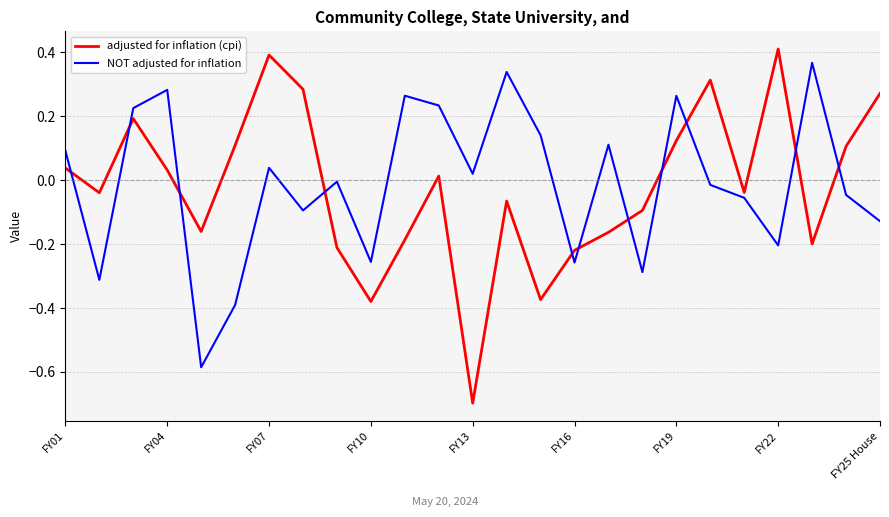

Which series has the largest range (max minus min)?

adjusted for inflation (cpi)